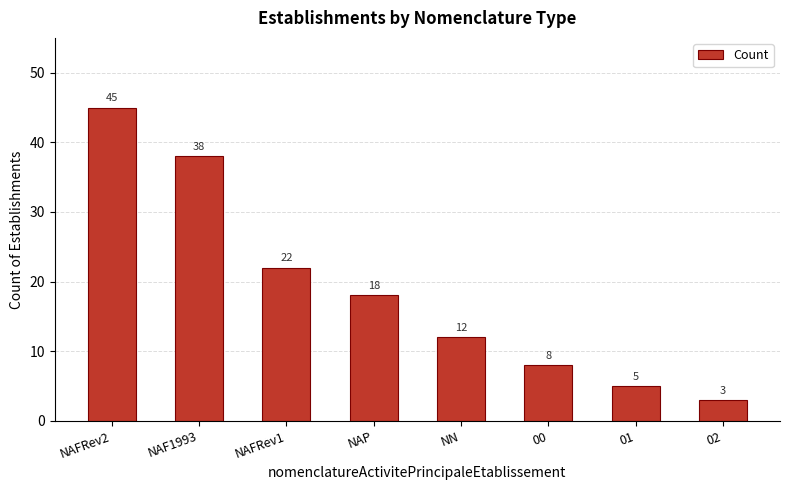

What is the difference between the values at NAF1993 and NAFRev1?

16